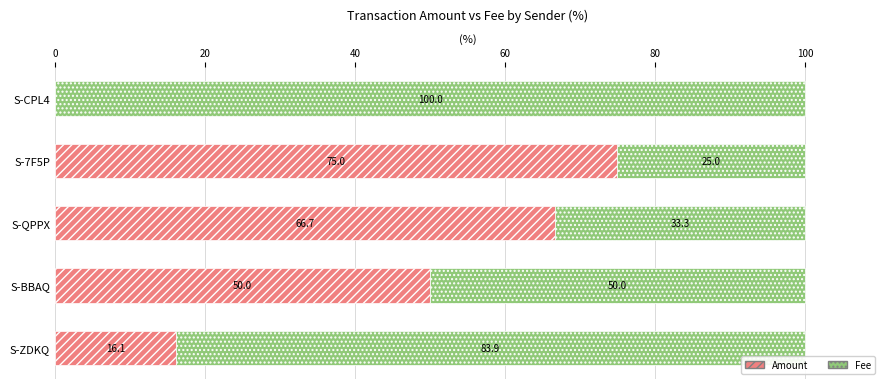

Count the number of data series in this chart.

2